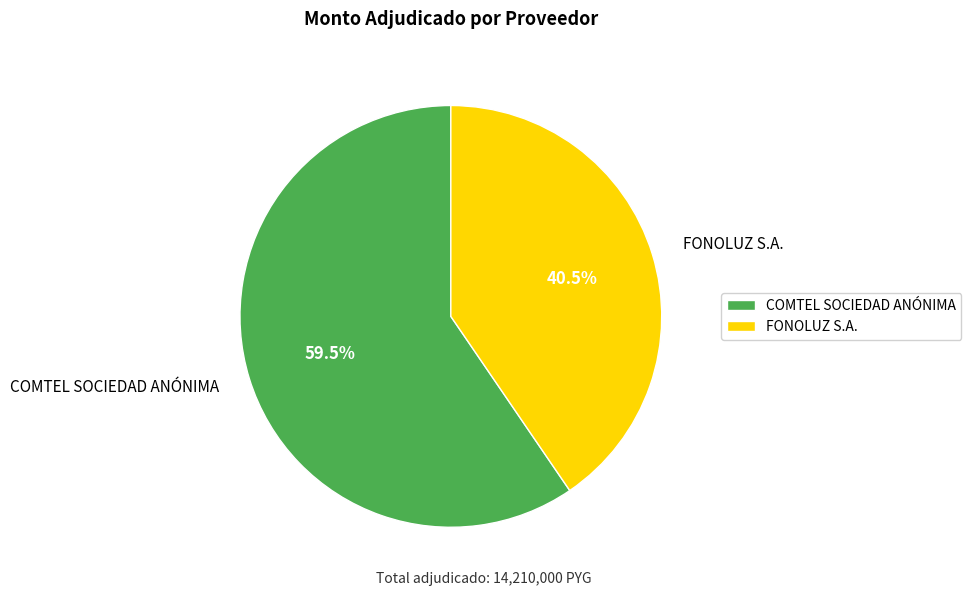

Do FONOLUZ S.A. and COMTEL SOCIEDAD ANÓNIMA together represent more than half of the pie?

Yes